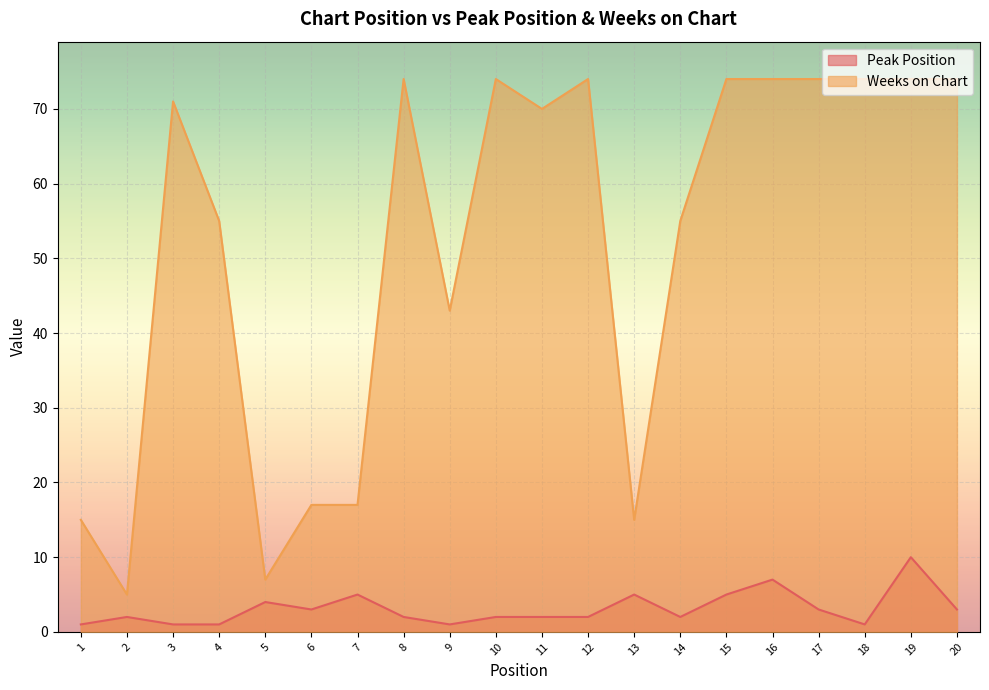

Between 9 and 8, which is larger?

8